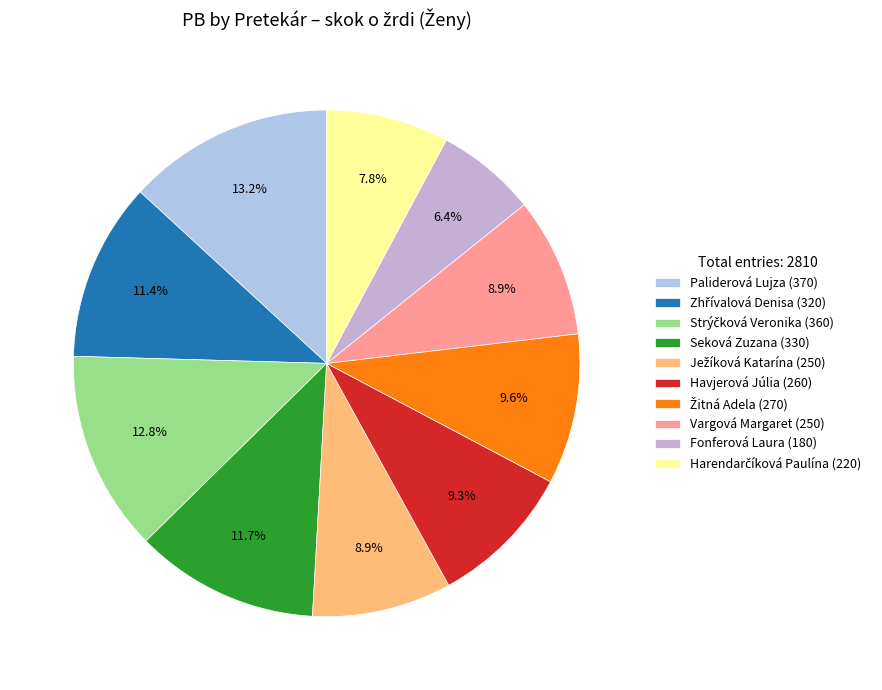

Is there a majority slice in this chart?

No